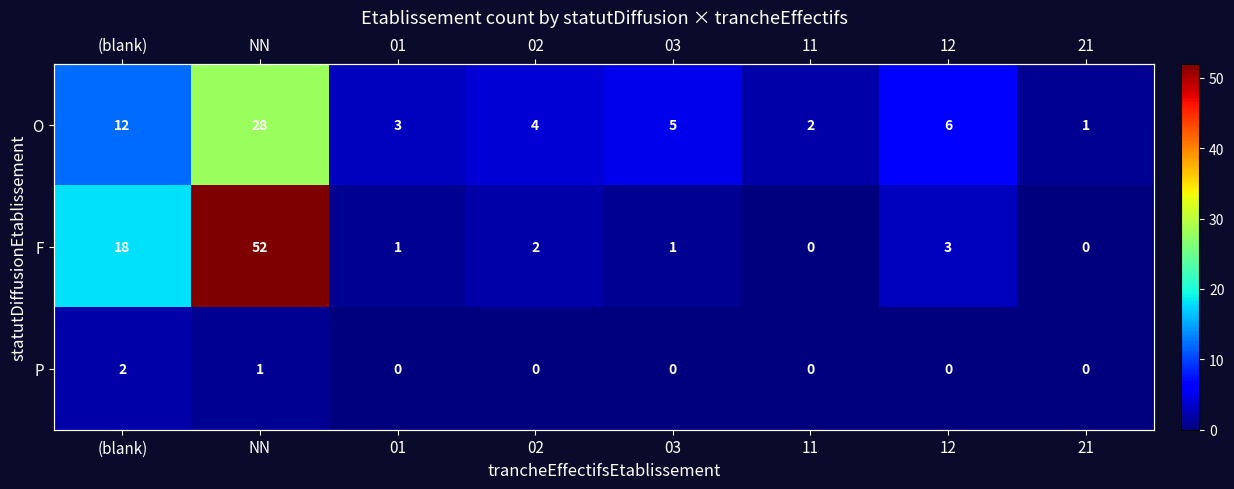

Which label corresponds to the largest value in the chart?

NN